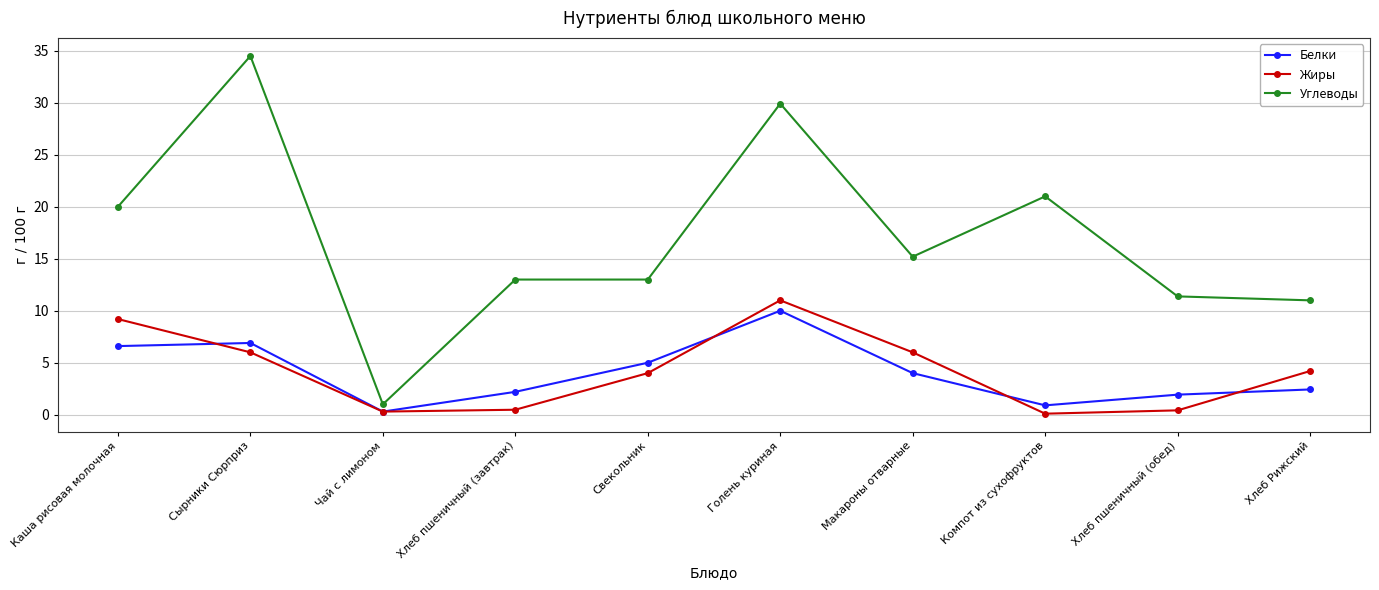

Count the number of data series in this chart.

3